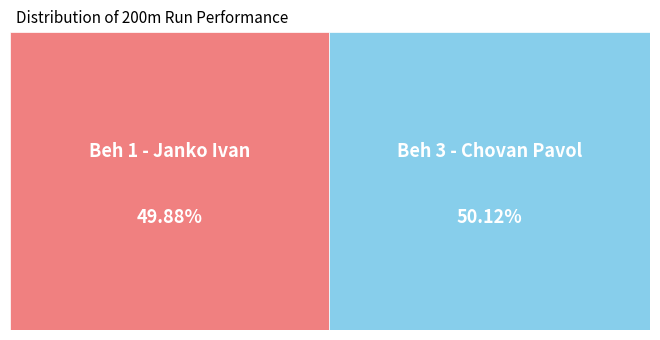

To the nearest percent, what is the average slice percentage?

50%